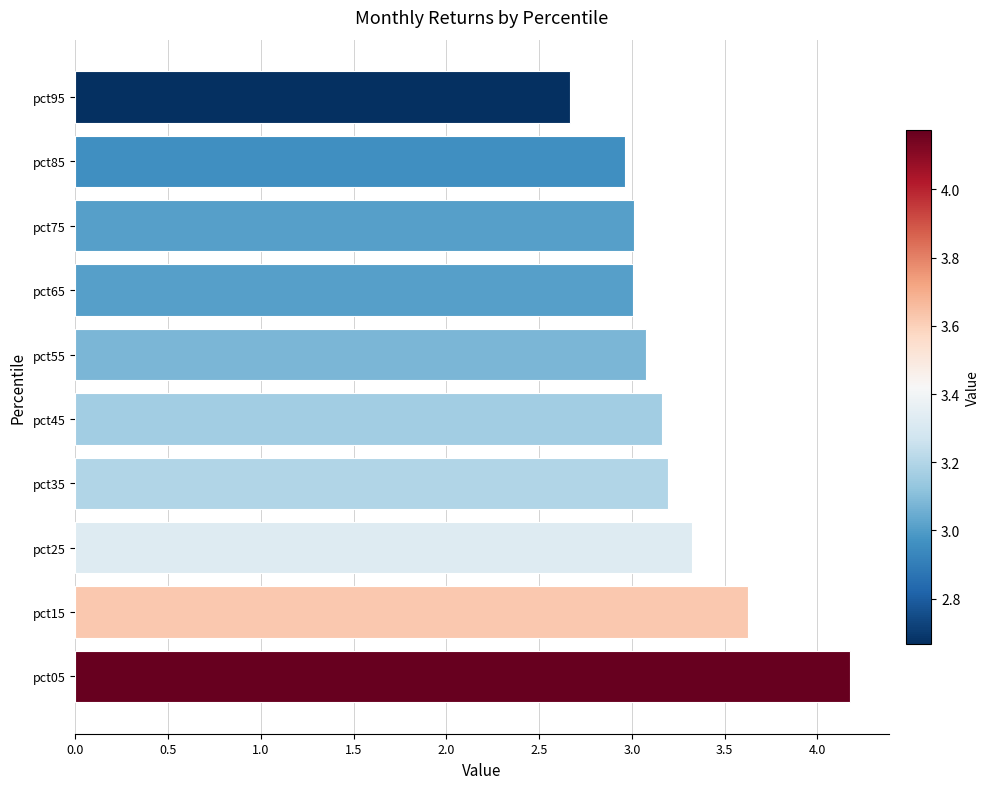

True or false: the data shows 1.8 at pct35.

False